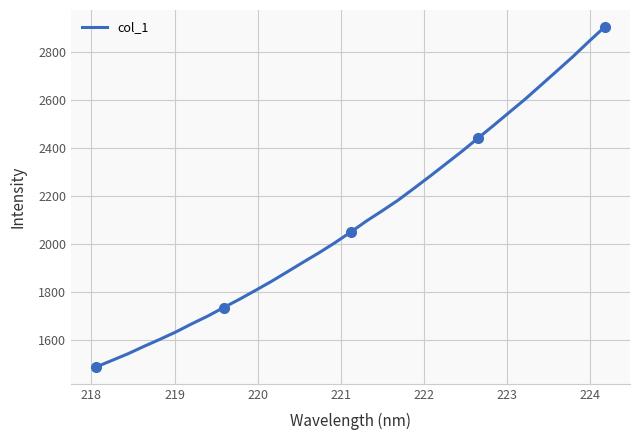

Reading left to right, extract all data points from this chart.

1486.3	1513.5	1541.2	1571.9	1601.3	1631.9	1665.9	1698.0	1733.6	1768.4	1805.1	1842.6	1882.5	1922.7	1962.3	2004.0	2048.8	2095.4	2138.3	2182.8	2232.3	2282.4	2334.1	2385.7	2440.0	2494.1	2549.5	2604.5	2663.3	2722.2	2781.4	2844.3	2905.4